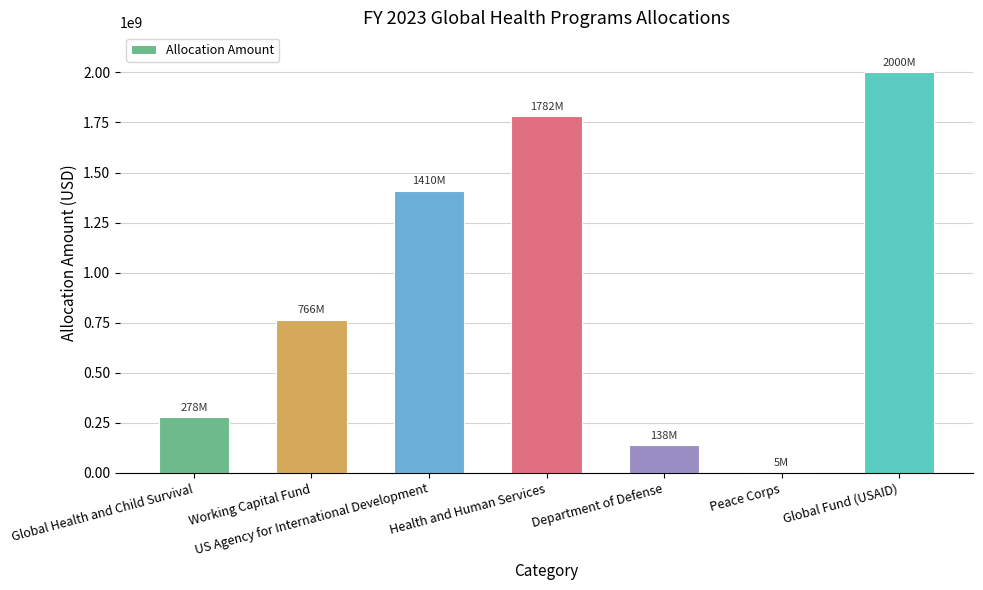

Are the bars horizontal?

No